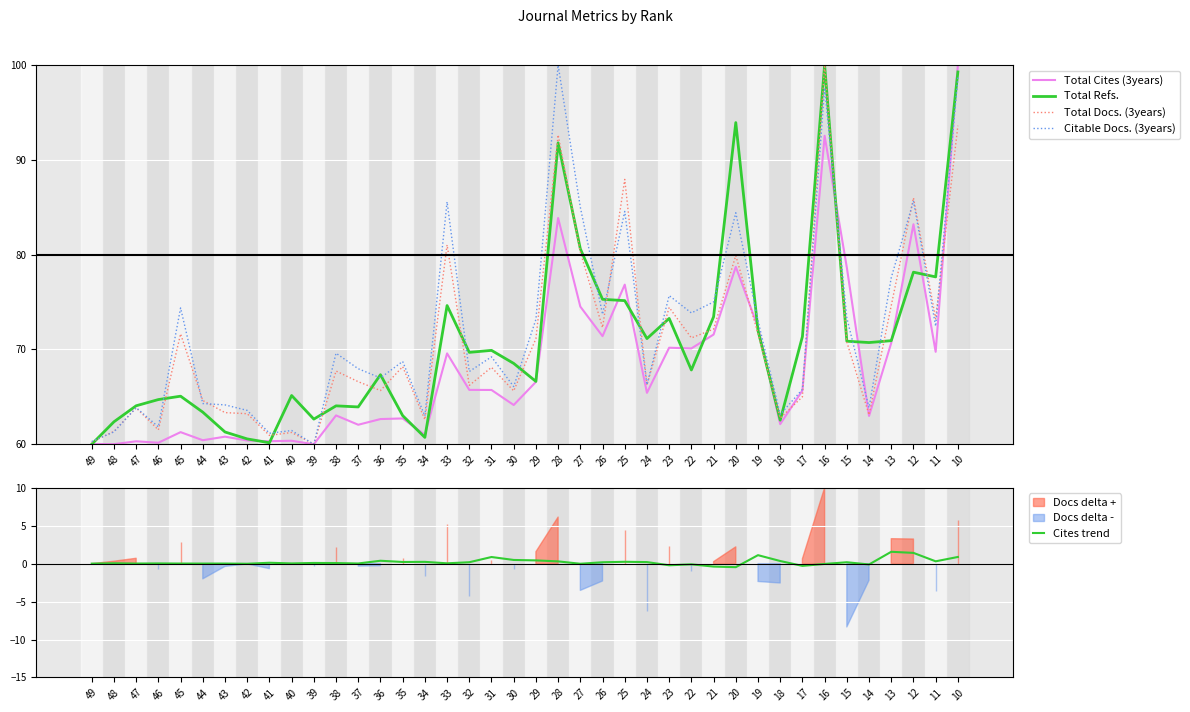

What is the difference between the second highest and minimum values in the Total Docs. (3years) series?

33.6